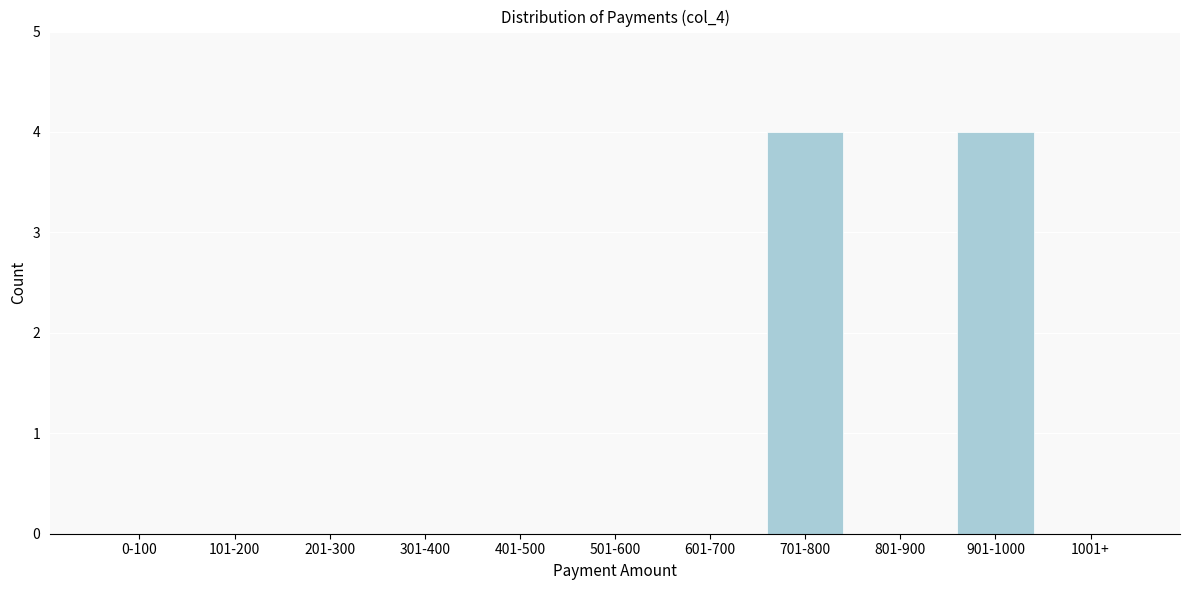

Reading left to right, list all the values displayed in this chart.

0-100=0	101-200=0	201-300=0	301-400=0	401-500=0	501-600=0	601-700=0	701-800=4	801-900=0	901-1000=4	1001+=0